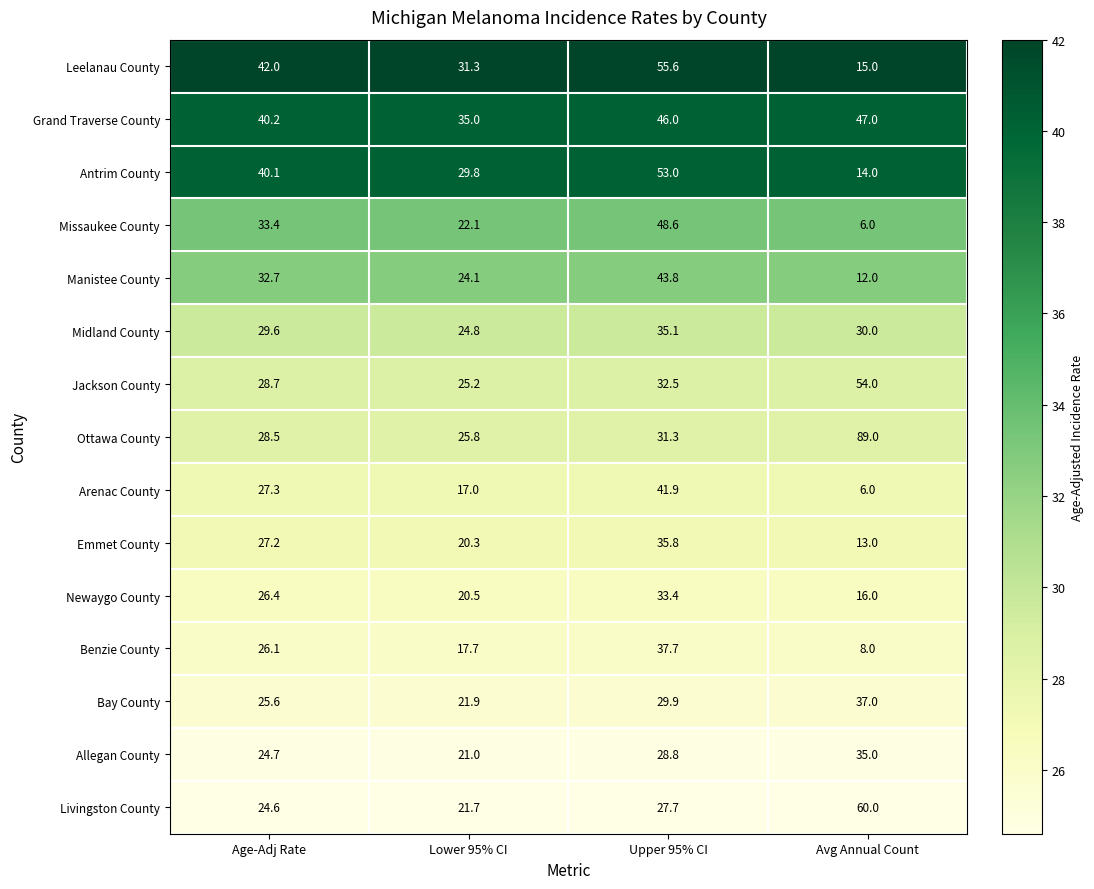

What is the maximum value shown in the chart?

89.0